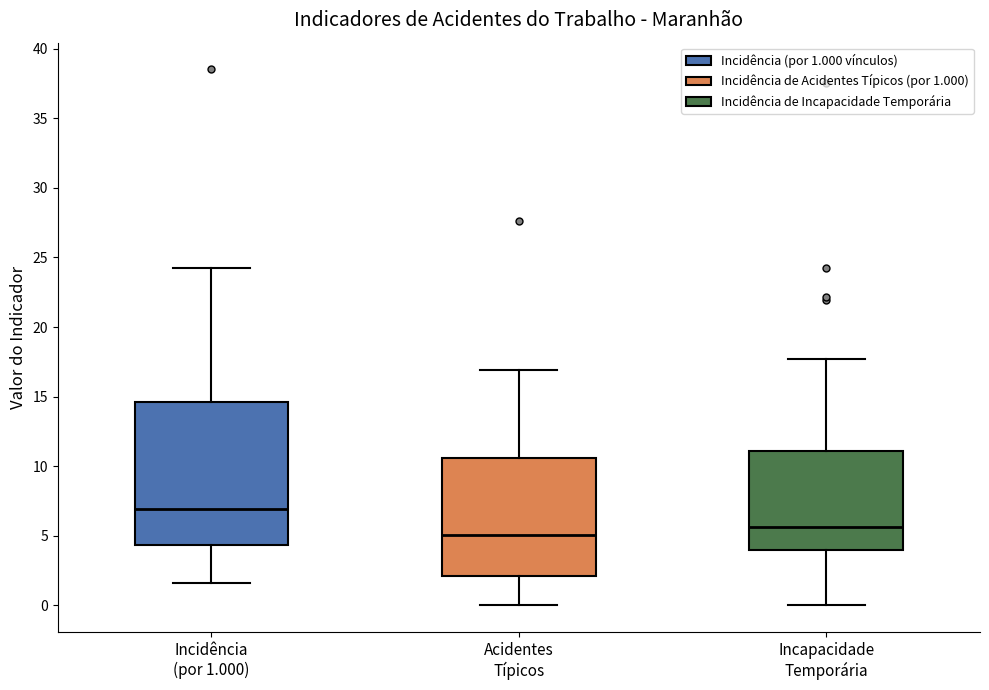

Reading left to right, transcribe this box plot: for each box, give where its median line is, the range the box spans, and where its two whiskers end, as read against the y-axis. The values are not printed on the chart, so give them approximately, as read against the axis.

Incidência (por 1.000): median 7.0, box 4.5 to 14.5, whiskers 1.5 to 24.0
Acidentes Típicos: median 5.0, box 2.0 to 10.5, whiskers 0.0 to 17.0
Incapacidade Temporária: median 5.5, box 4.0 to 11.0, whiskers 0.0 to 17.5